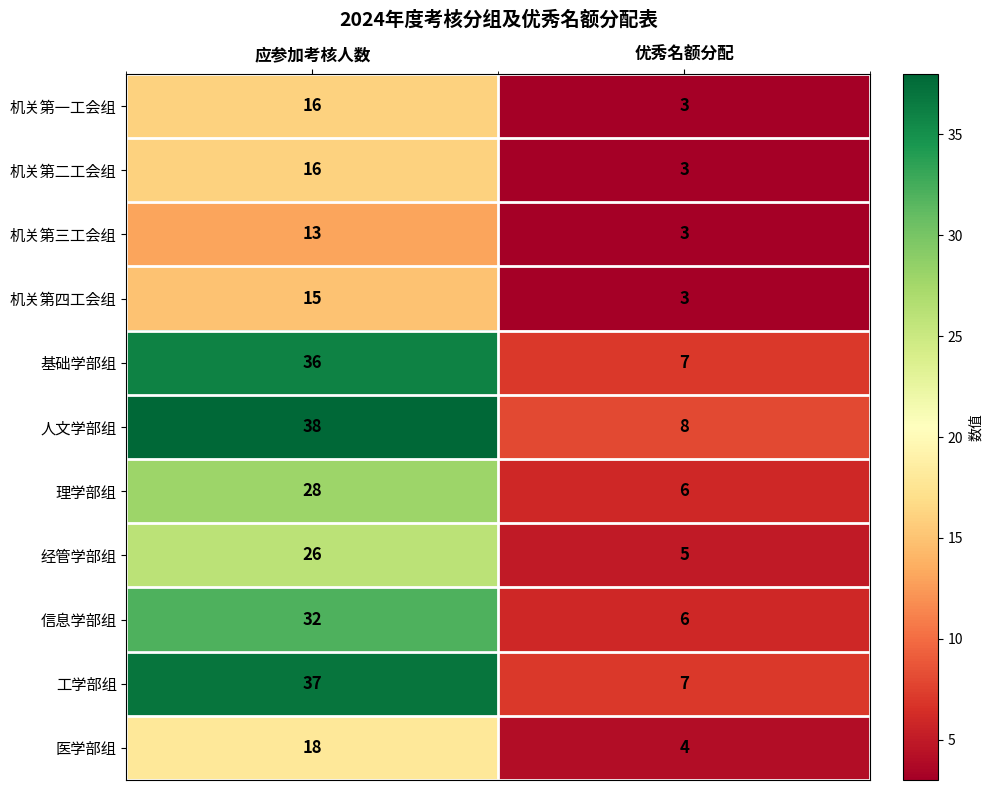

Which category has the highest value in the 机关第一工会组 series?

应参加考核人数